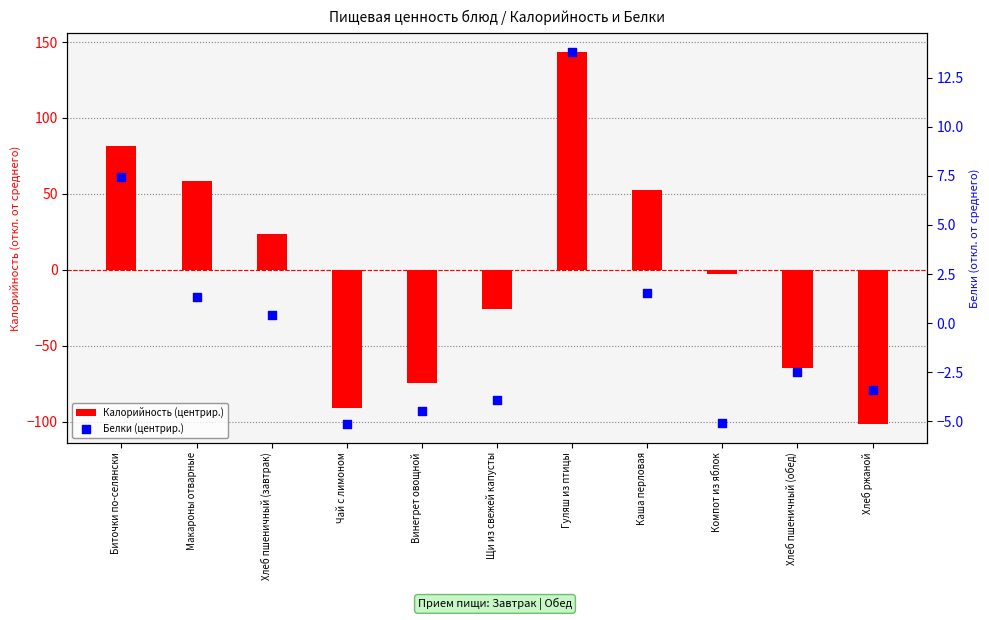

Which series has the largest total across all categories?

Белки (центрир.)